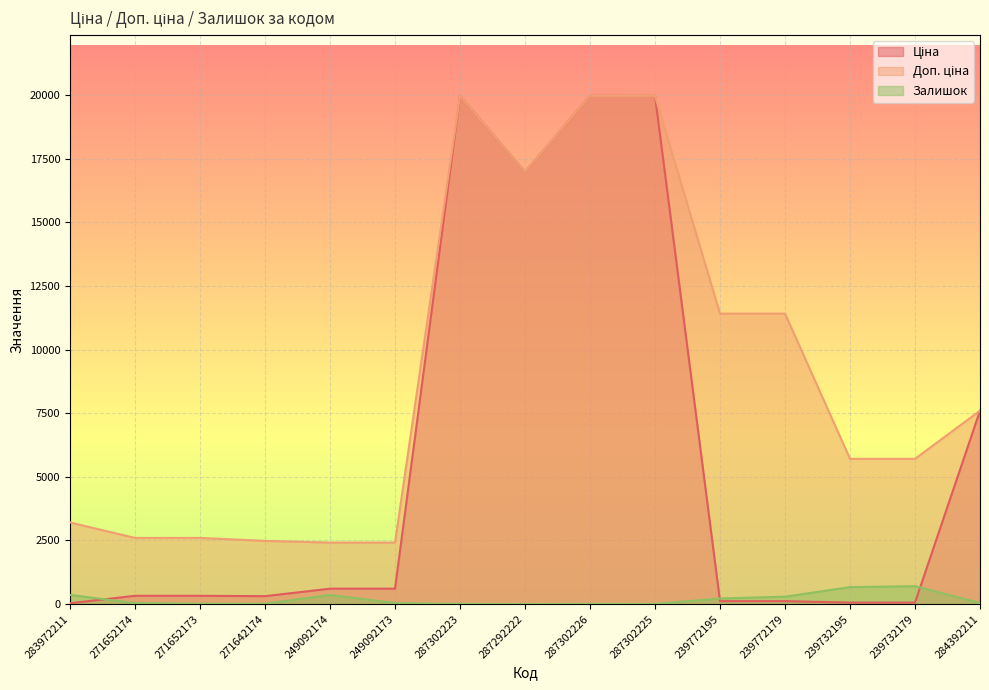

True or false: Ціна and Доп. ціна intersect in this chart.

False